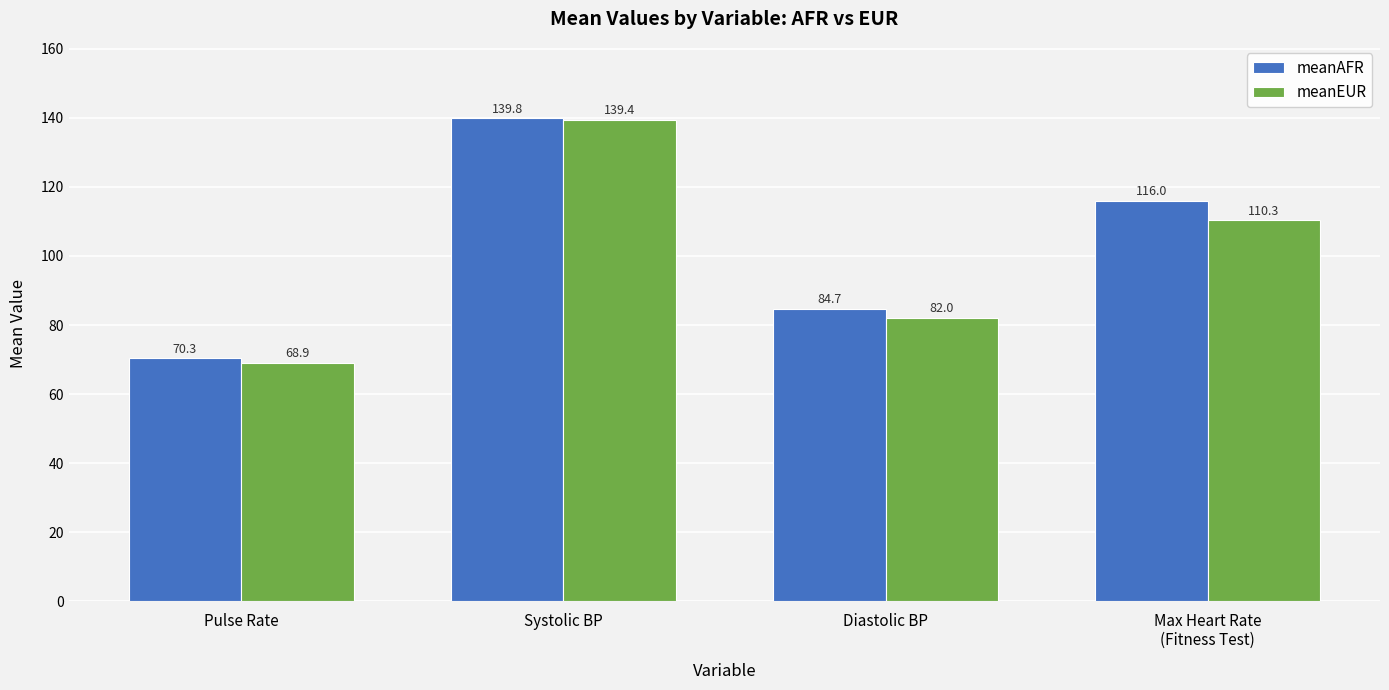

Count the number of data series in this chart.

2